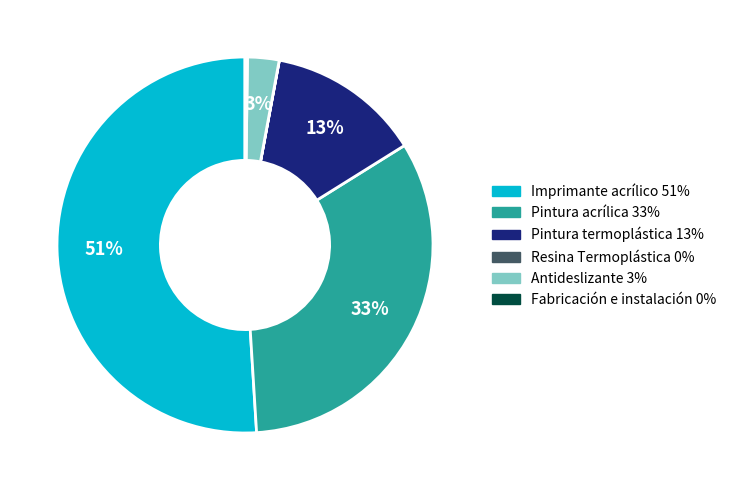

Which slice is the largest?

Imprimante acrílico